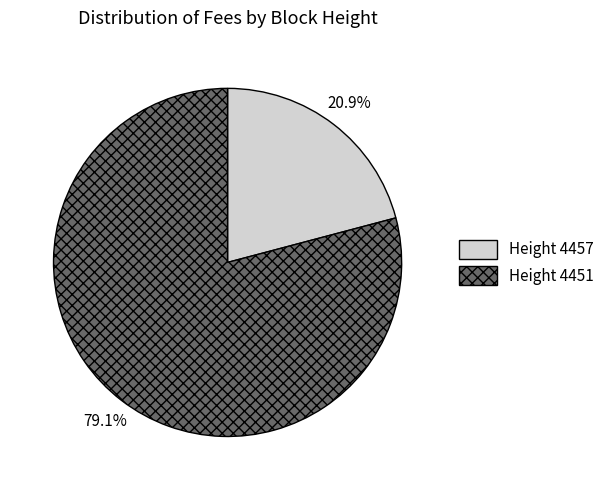

To the nearest percent, what is the difference between the largest and smallest slice percentages?

58%